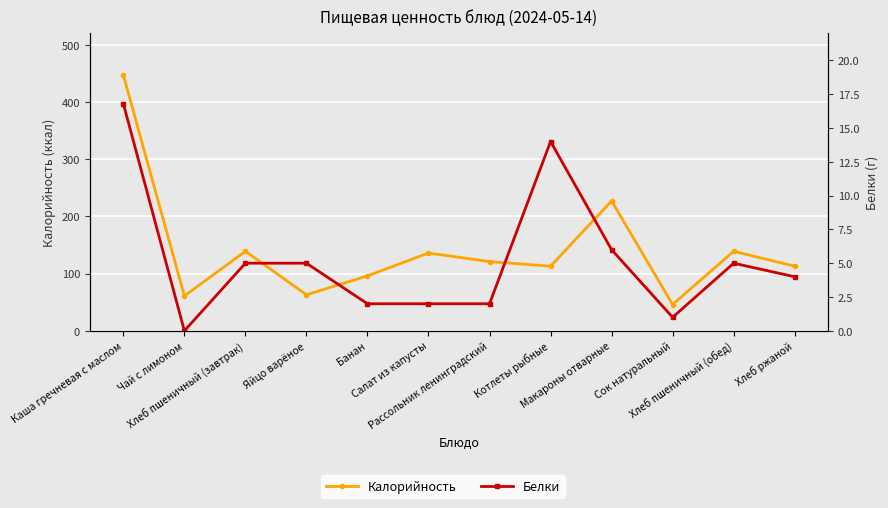

Rank the categories by Калорийность value from lowest to highest.

Сок натуральный, Чай с лимоном, Яйцо варёное, Банан, Котлеты рыбные, Хлеб ржаной, Рассольник ленинградский, Салат из капусты, Хлеб пшеничный (завтрак), Хлеб пшеничный (обед), Макароны отварные, Каша гречневая с маслом